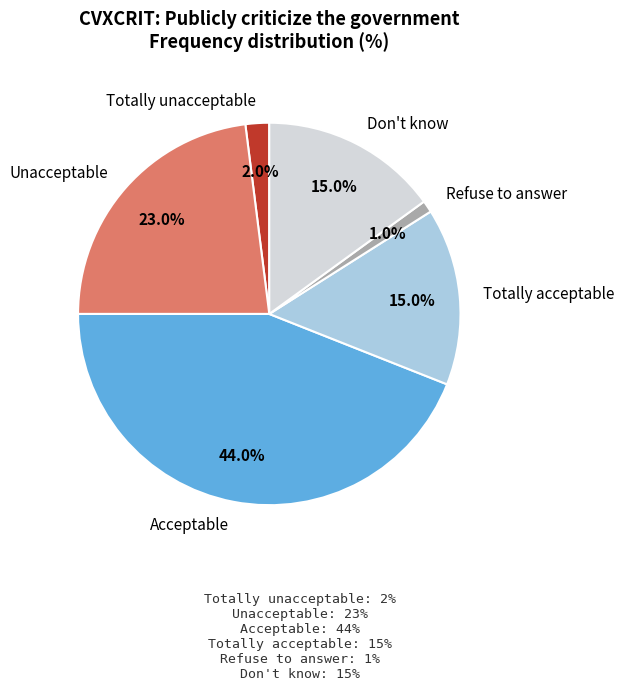

Approximately how many times larger is the value at Don't know compared to Unacceptable?

0.7